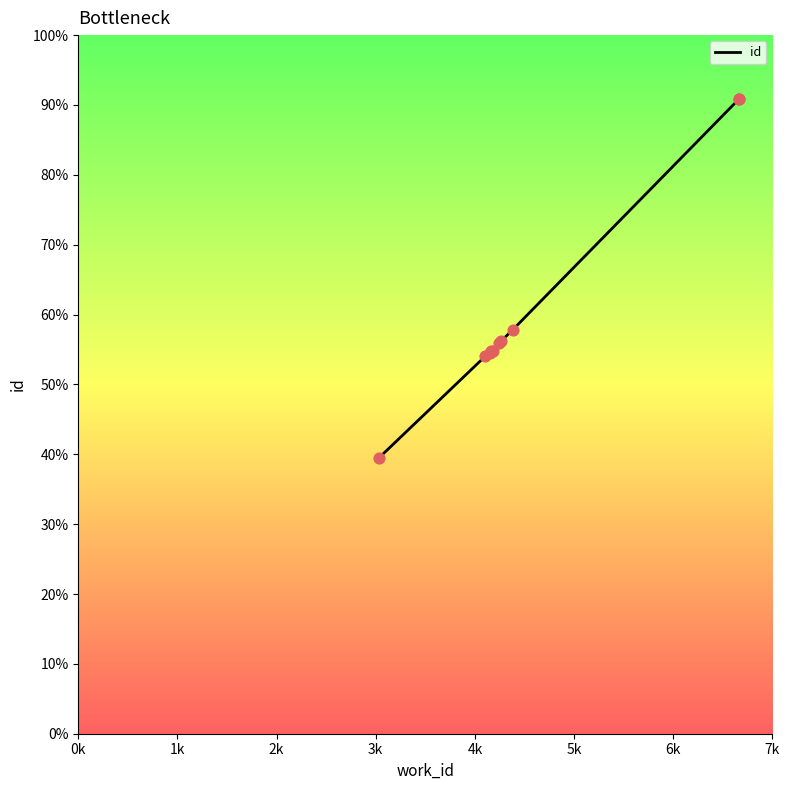

Approximately how many times larger is the value at 2k compared to 3k?

1.0